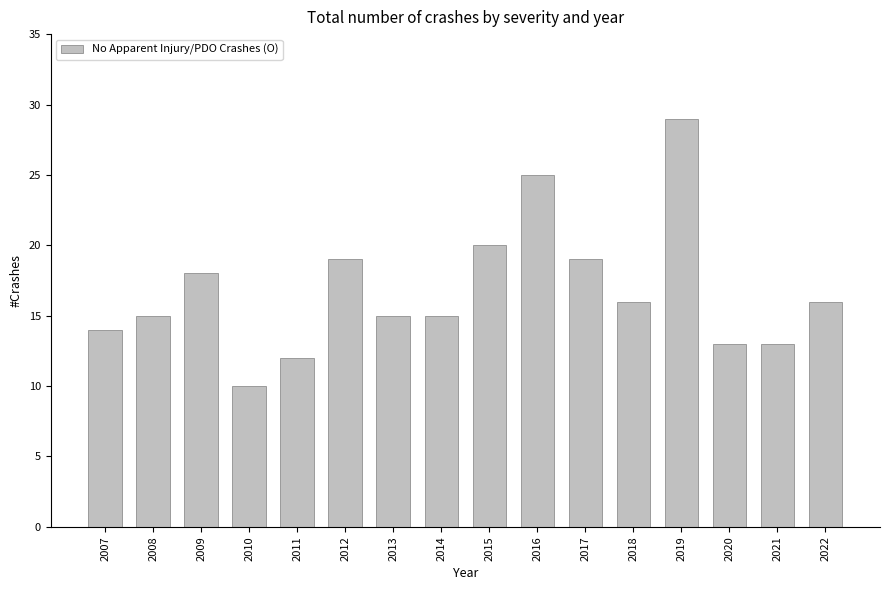

Which category has the highest value across all series?

2019